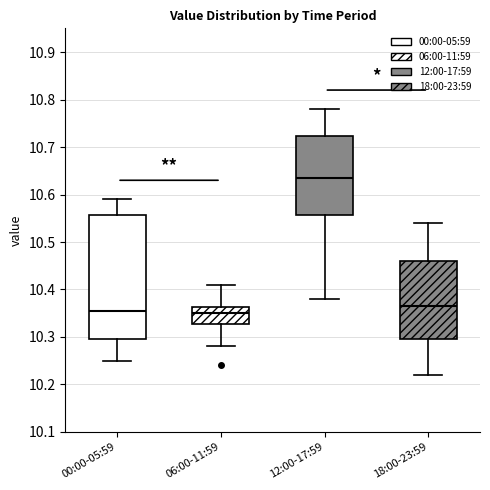

Where does the lower whisker of the box for 06:00-11:59 end on the y-axis? The values are not printed on the chart, so give them approximately, as read against the axis.

10.28